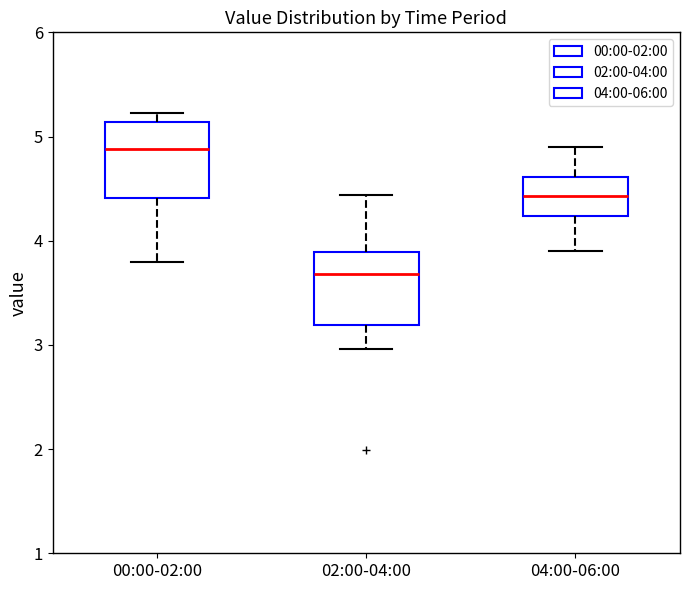

Which box's median line is the lowest?

02:00-04:00